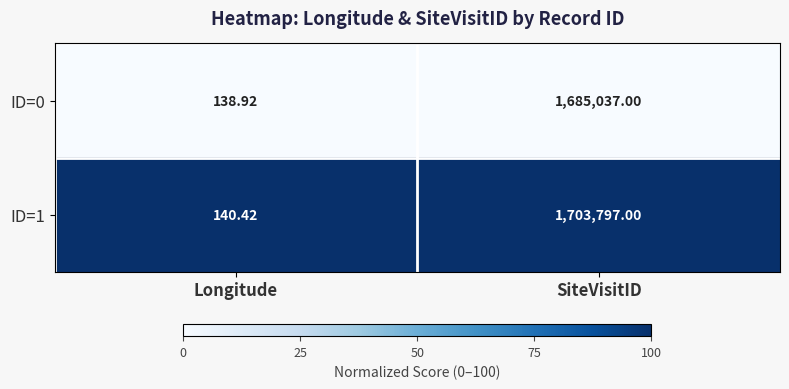

Which series changed the most between Longitude and SiteVisitID?

ID=1